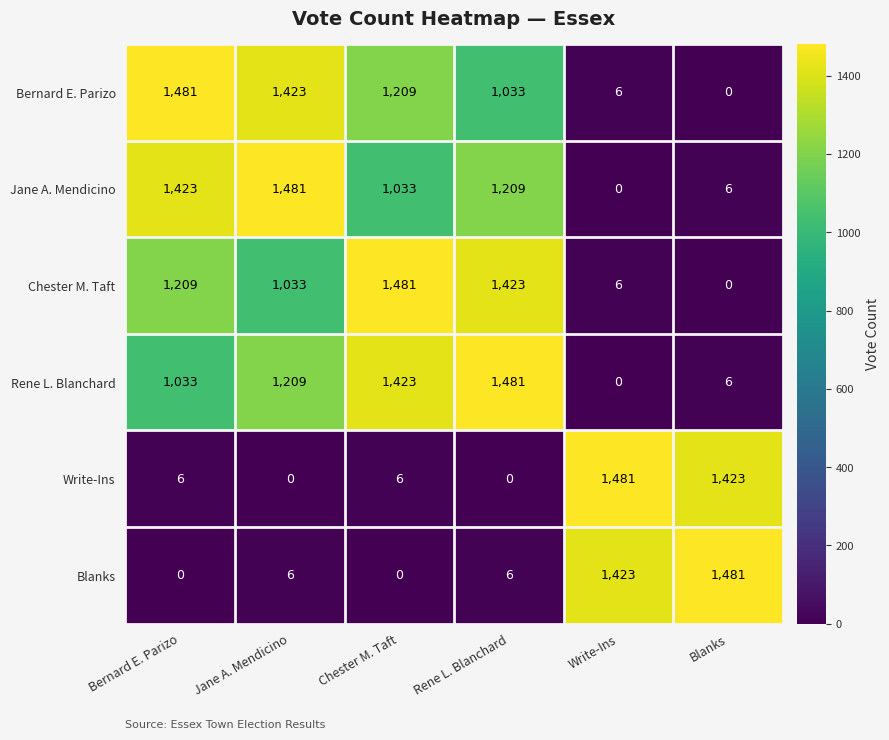

What is the spread (max minus min) of values at Rene L. Blanchard?

1481